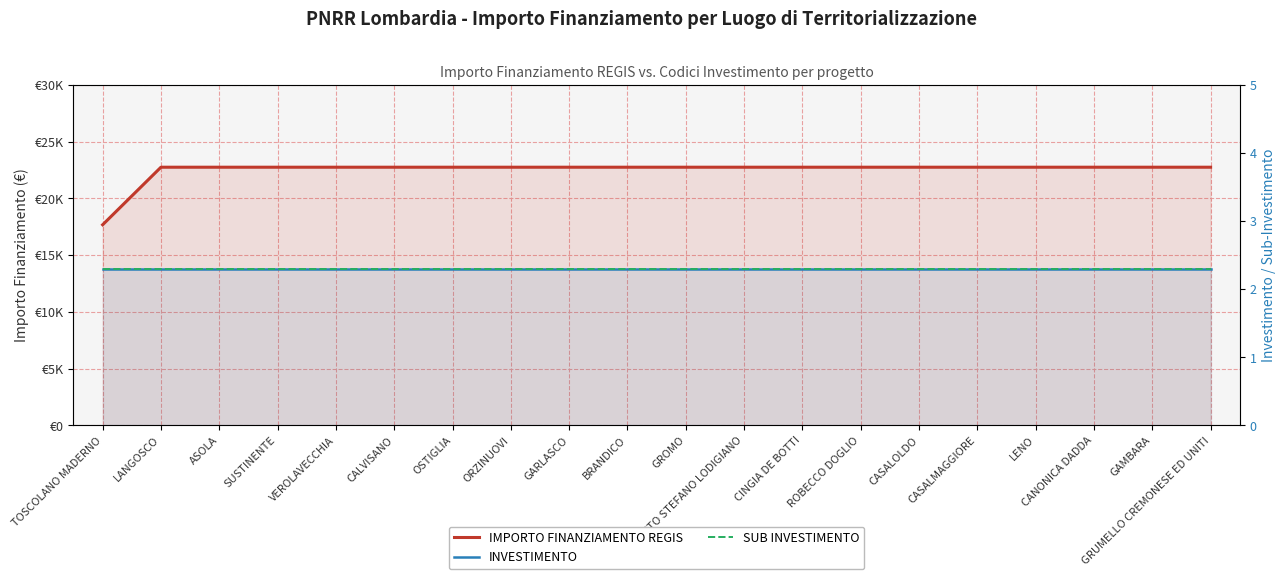

List the labels in order of SUB INVESTIMENTO value, smallest first.

TOSCOLANO MADERNO, LANGOSCO, ASOLA, SUSTINENTE, VEROLAVECCHIA, CALVISANO, OSTIGLIA, ORZINUOVI, GARLASCO, BRANDICO, GROMO, SANTO STEFANO LODIGIANO, CINGIA DE BOTTI, ROBECCO DOGLIO, CASALOLDO, CASALMAGGIORE, LENO, CANONICA DADDA, GAMBARA, GRUMELLO CREMONESE ED UNITI